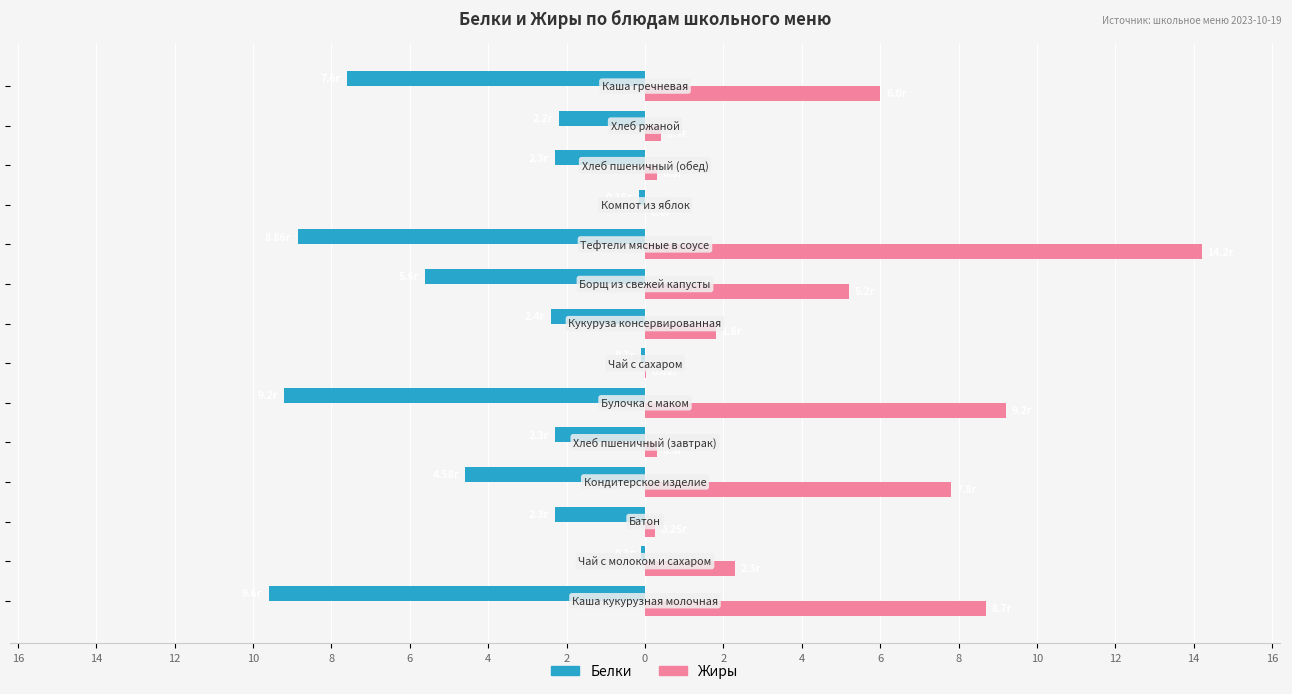

What is the difference between the second highest and second lowest values in the Жиры series?

9.2